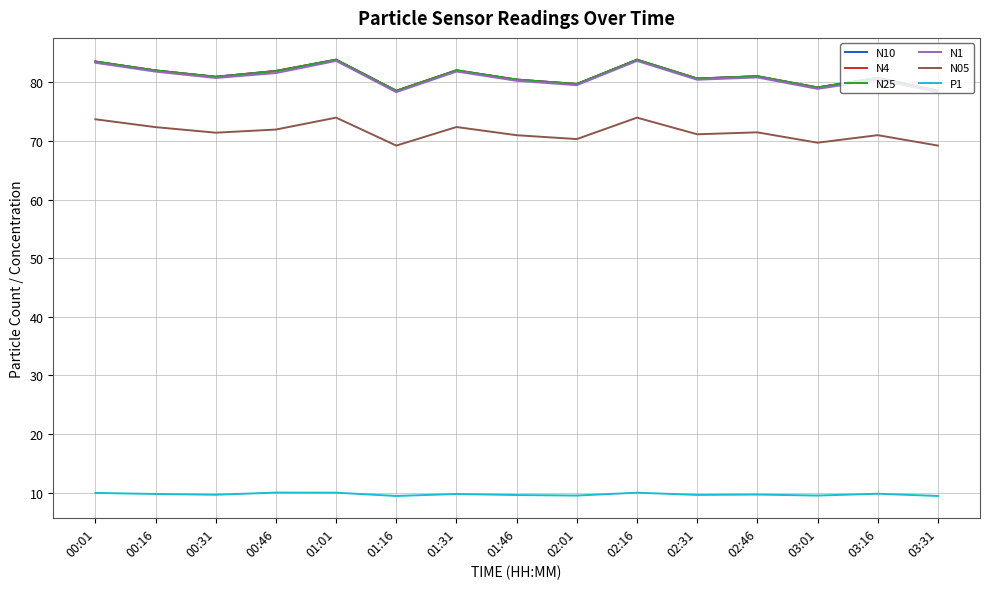

What is the difference between the highest and lowest values at 02:46?

71.4